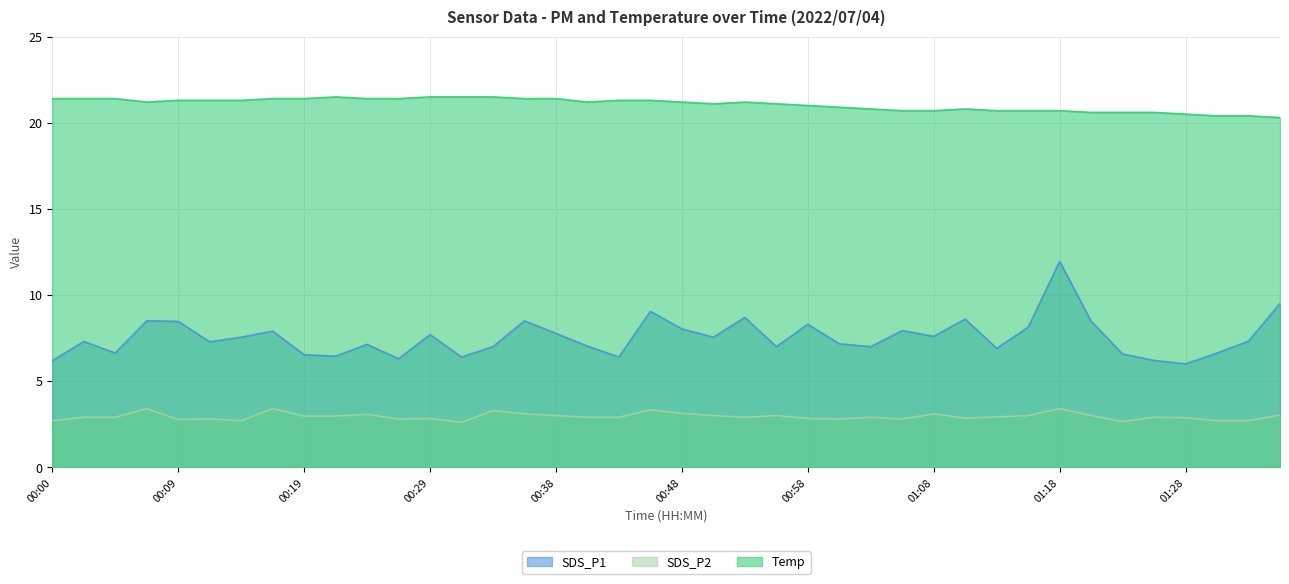

What is the value of the Temp point at the 10th from the left?

21.5